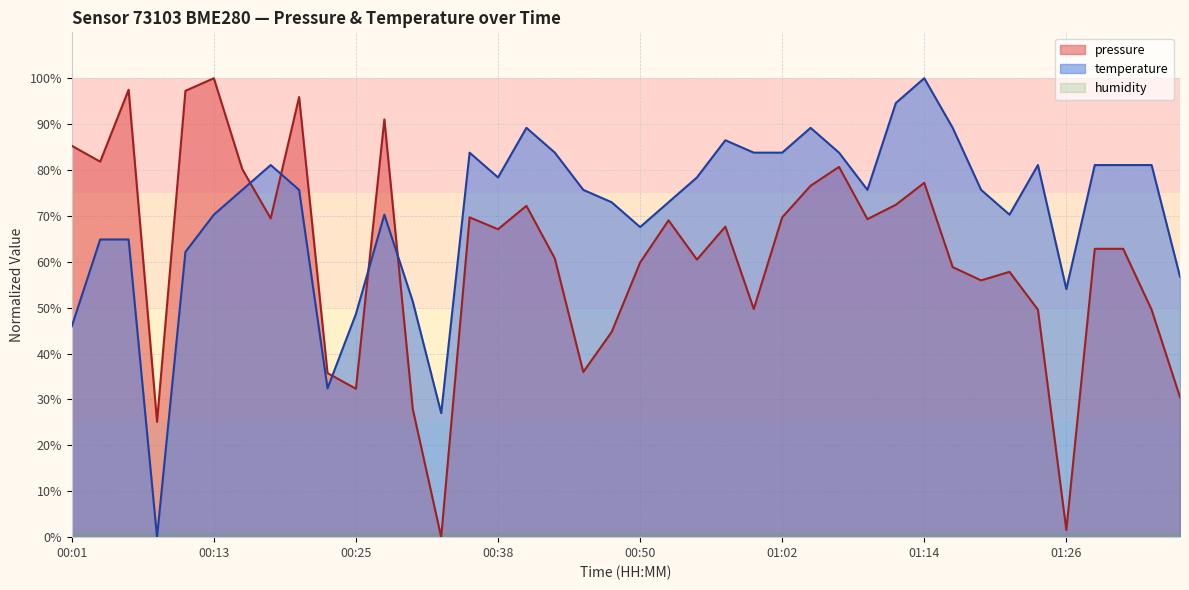

Rank the series by their maximum value, from lowest to highest.

pressure, temperature